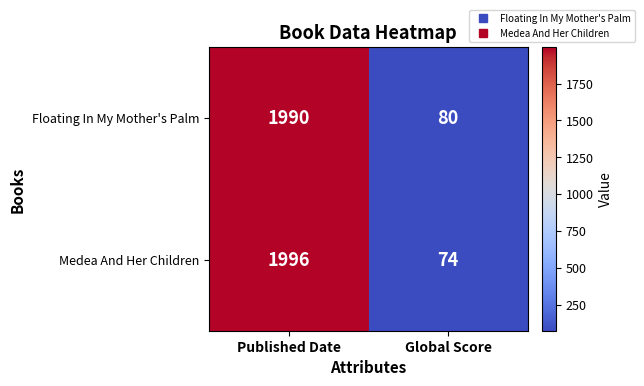

What is the minimum value shown in the chart?

74